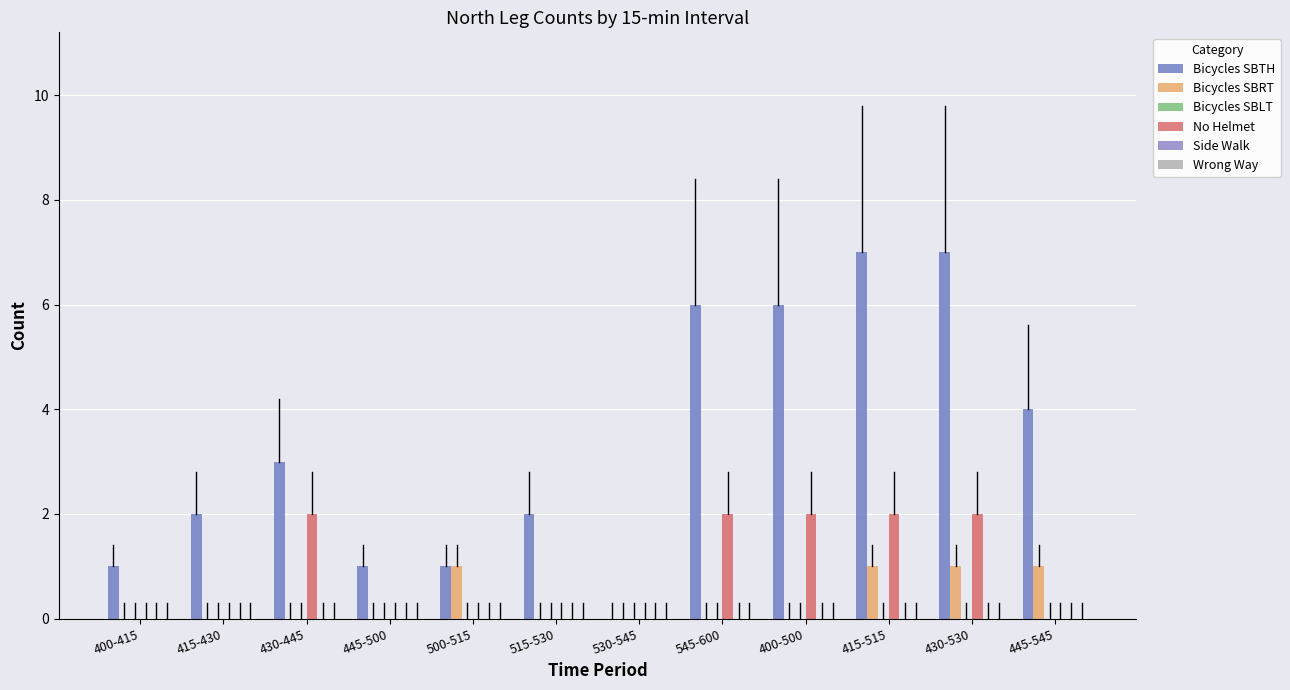

How many series are shown in this chart?

3